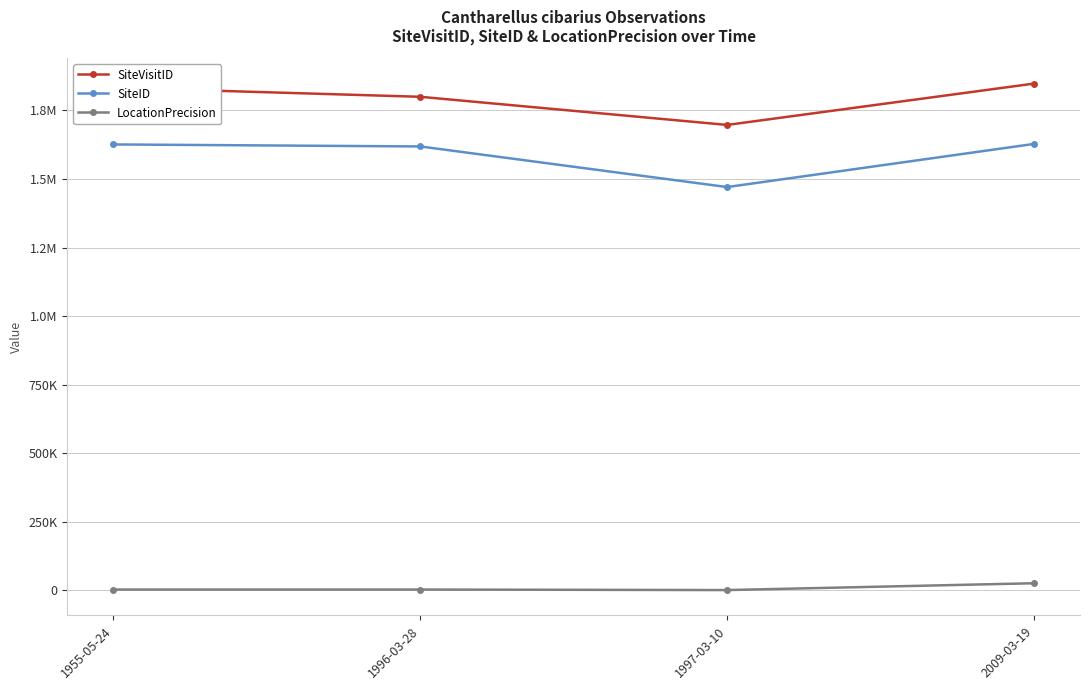

Is this an area chart (filled region under the line)?

No